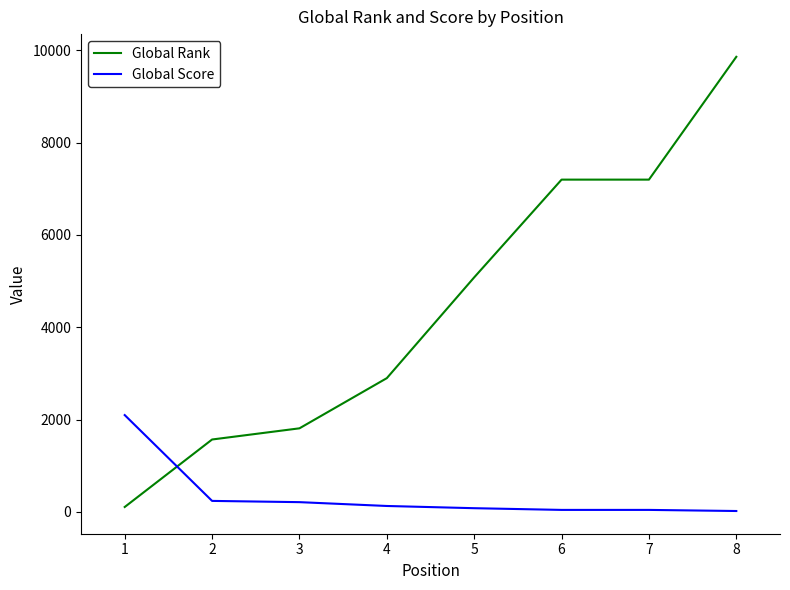

Between which two adjacent categories do Global Score and Global Rank first intersect?

1 and 2